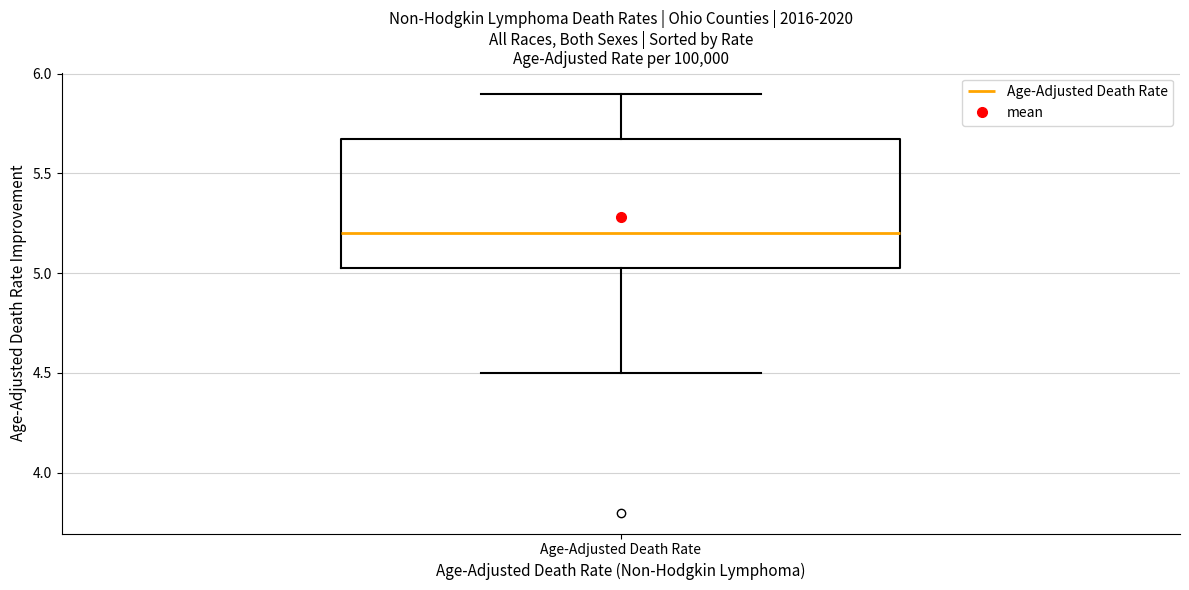

Where does the median line of the box for Age-Adjusted Death Rate sit on the y-axis? The values are not printed on the chart, so give them approximately, as read against the axis.

5.20